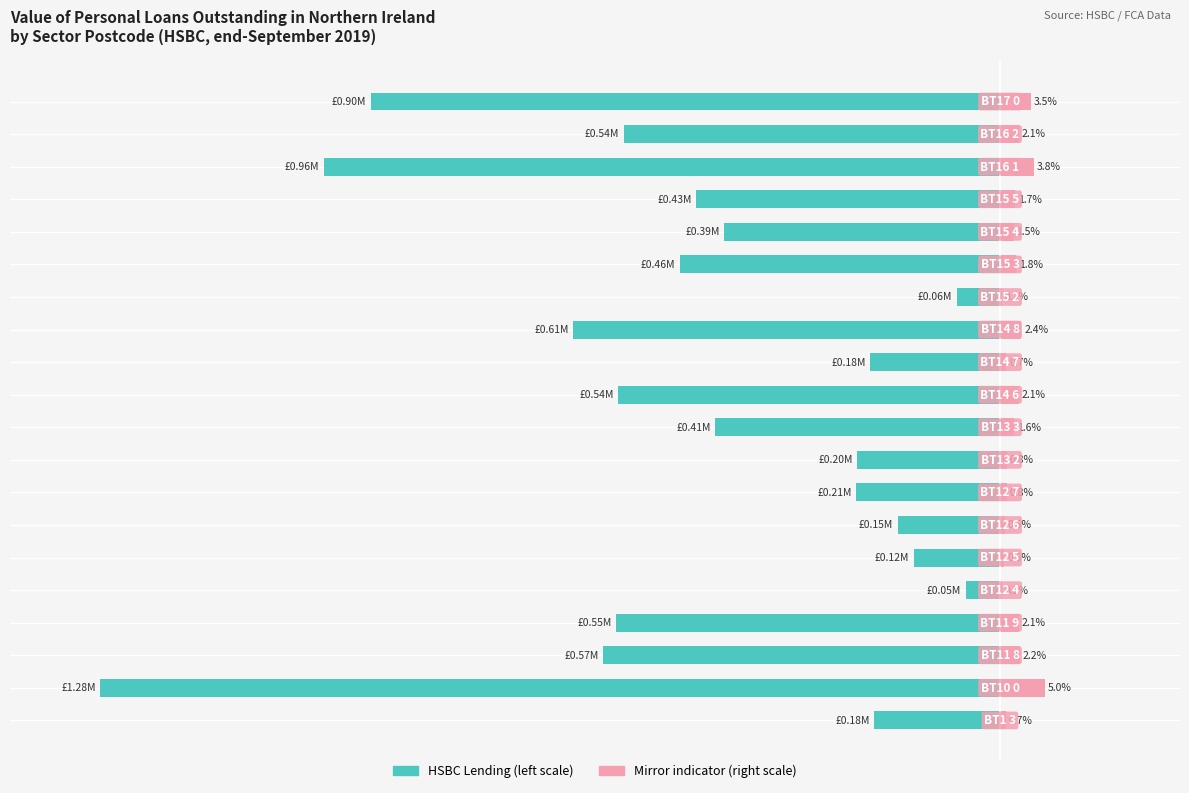

What is the value of the HSBC Lending Value (right) bar at the 15th from the left?

1.8